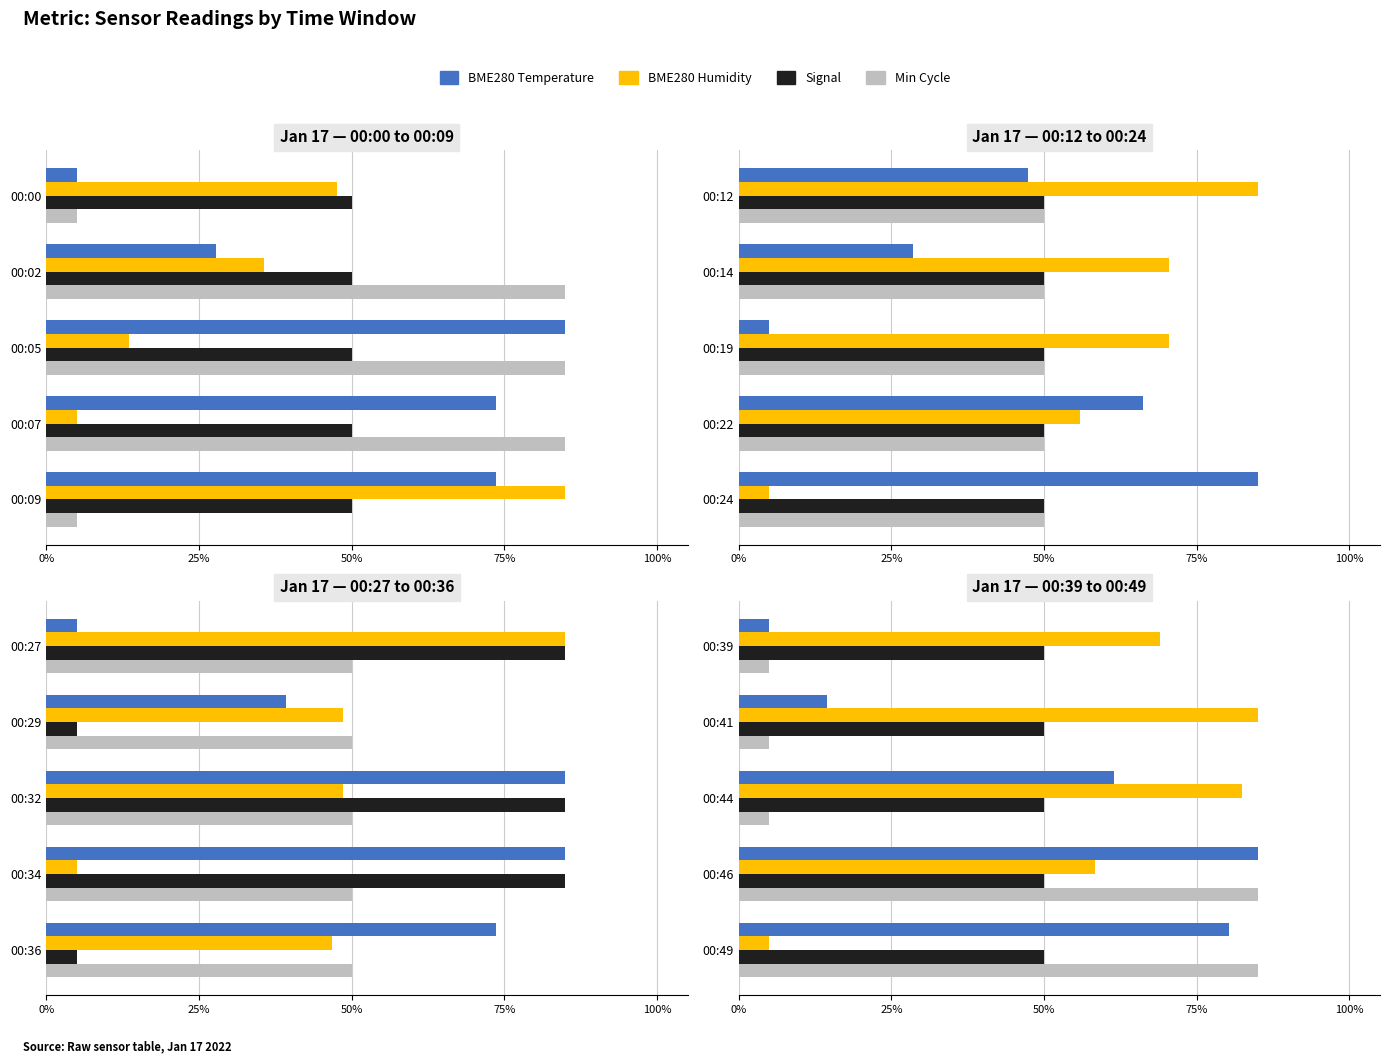

How many groups of bars are there?

5